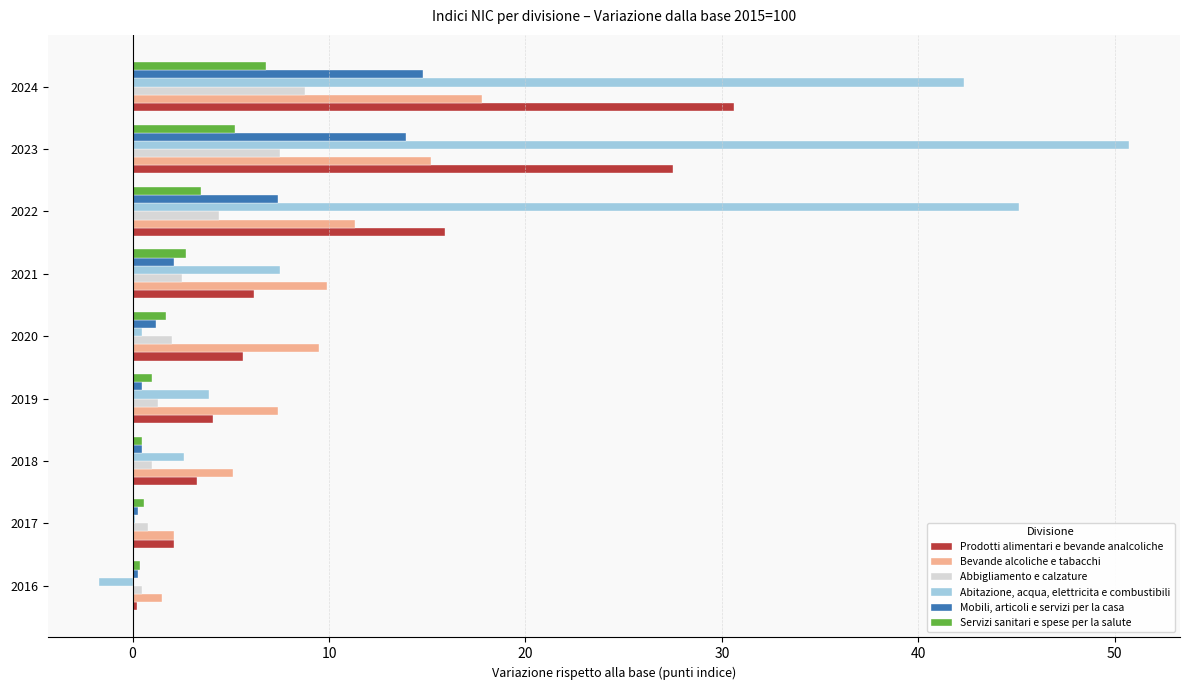

At which category does the chart reach its peak across all series?

2023